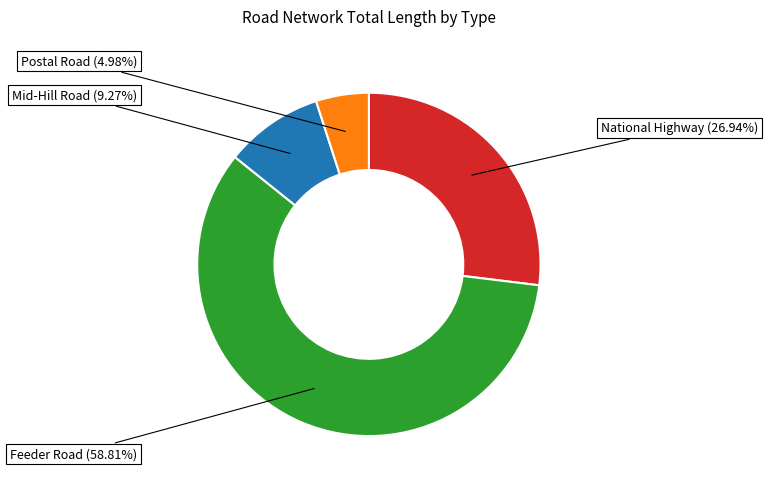

Is there any slice that represents more than half of the pie?

Yes